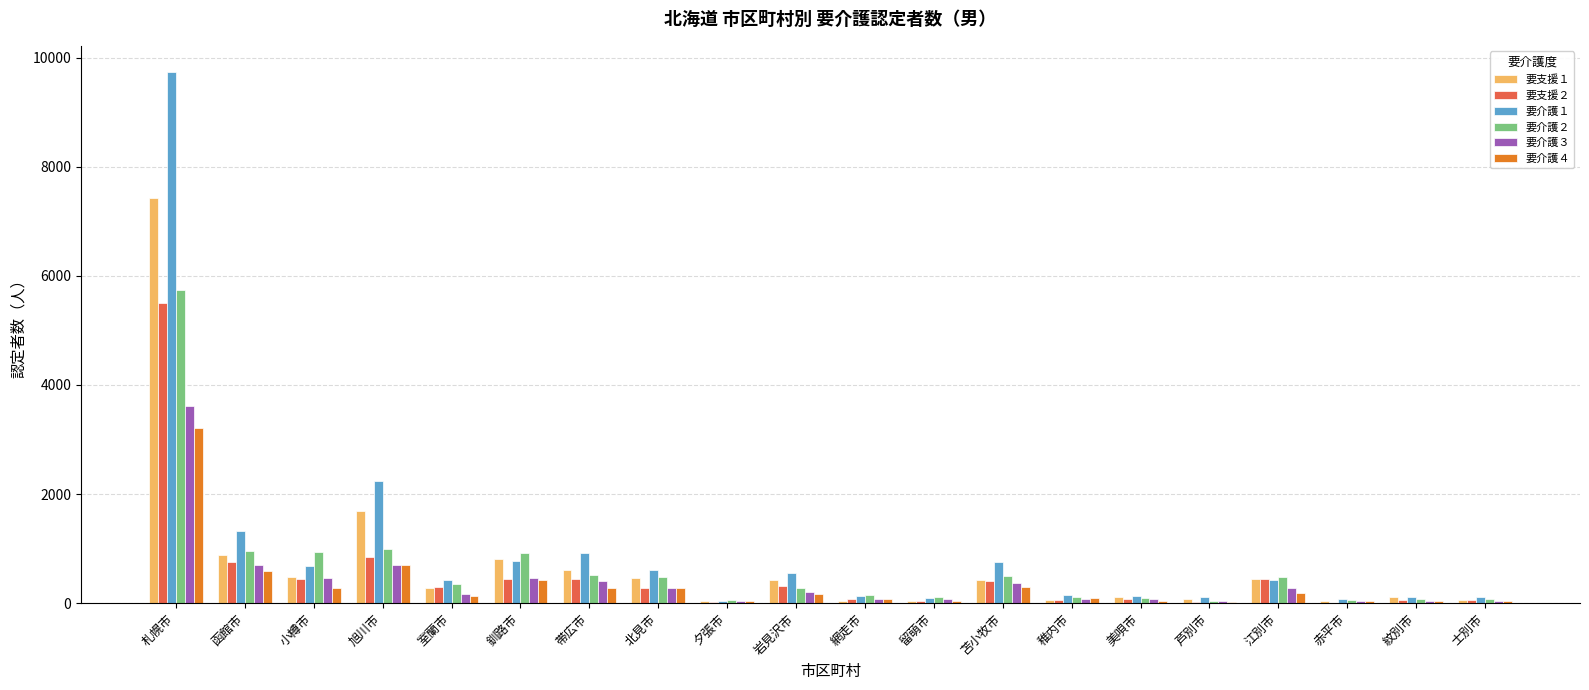

Where does the 要介護１ series first go above 429?

札幌市